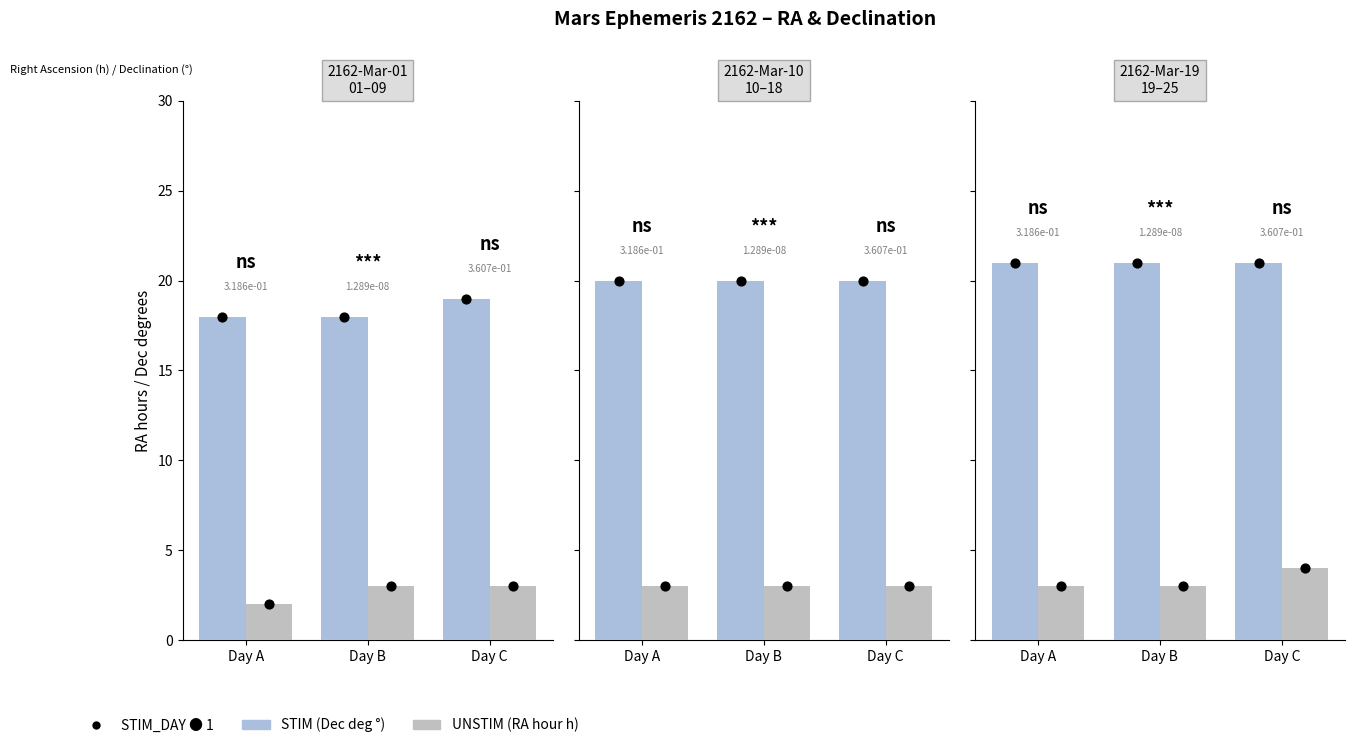

What are all the series names shown in the legend?

Dec deg (STIM), RA hour (UNSTIM)